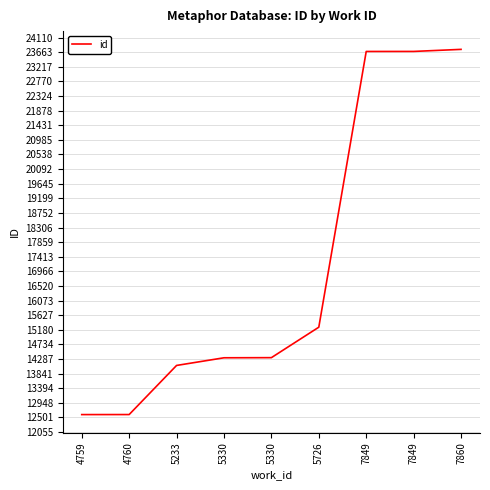

Does the chart display data point markers on the line(s)?

No